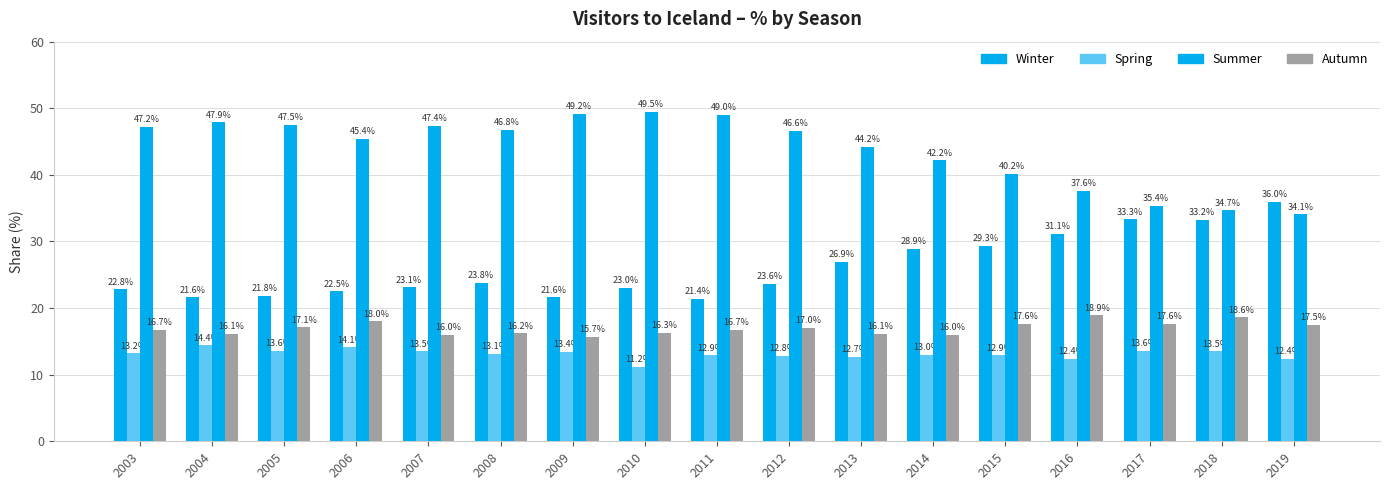

How many distinct data groups are displayed?

4